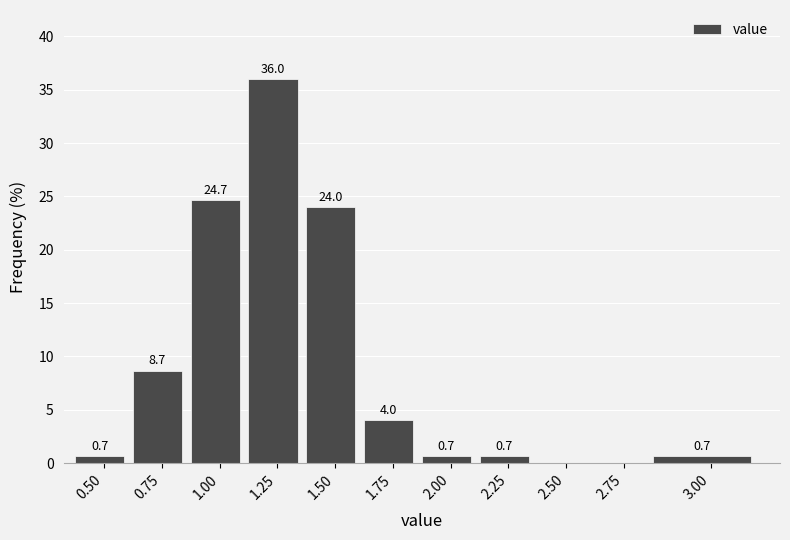

Reading left to right, transcribe all the data shown in this chart.

0.50=0.7	0.75=8.7	1.00=24.7	1.25=36.0	1.50=24.0	1.75=4.0	2.00=0.7	2.25=0.7	2.50=0.0	2.75=0.0	3.00=0.7